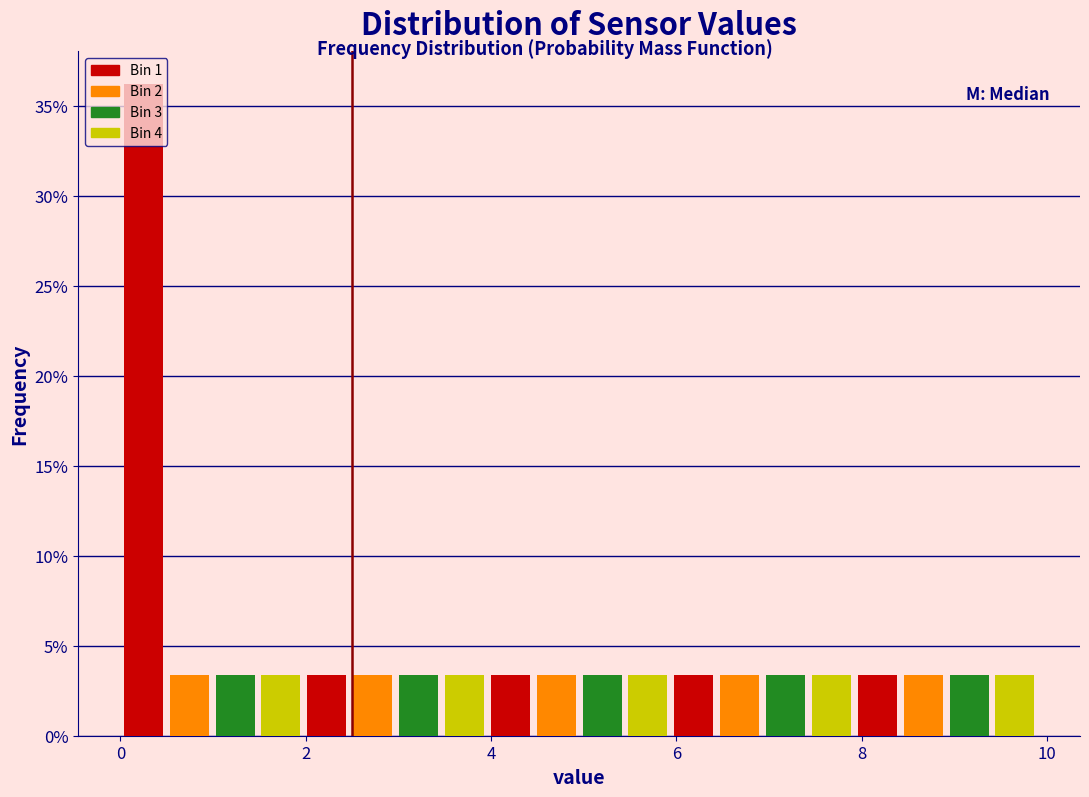

Read against the x-axis, roughly where is the centre of the tallest bar?

0.2